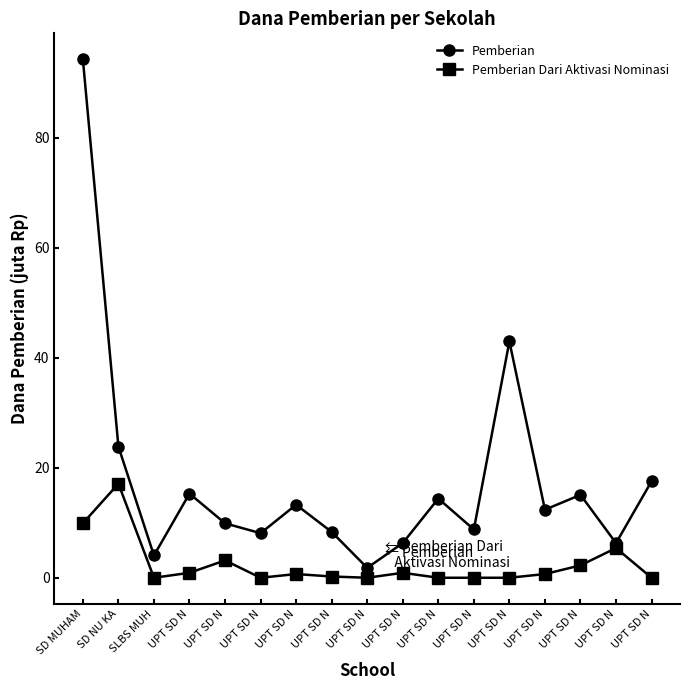

Rank the categories by Pemberian value from lowest to highest.

UPT SD N, SLBS MUH, UPT SD N, UPT SD N, UPT SD N, UPT SD N, UPT SD N, UPT SD N, UPT SD N, UPT SD N, UPT SD N, UPT SD N, UPT SD N, UPT SD N, SD NU KA, UPT SD N, SD MUHAM